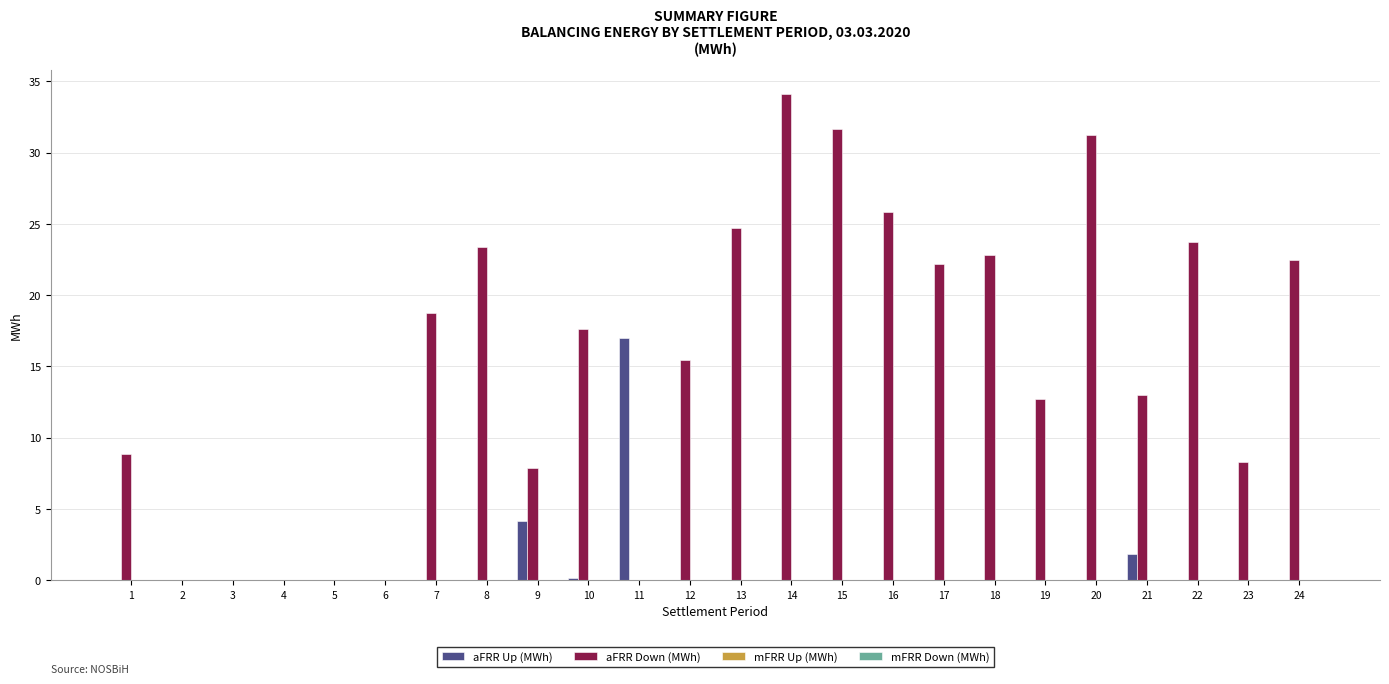

Between 14 and 17, which series saw the biggest shift?

aFRR Down (MWh)